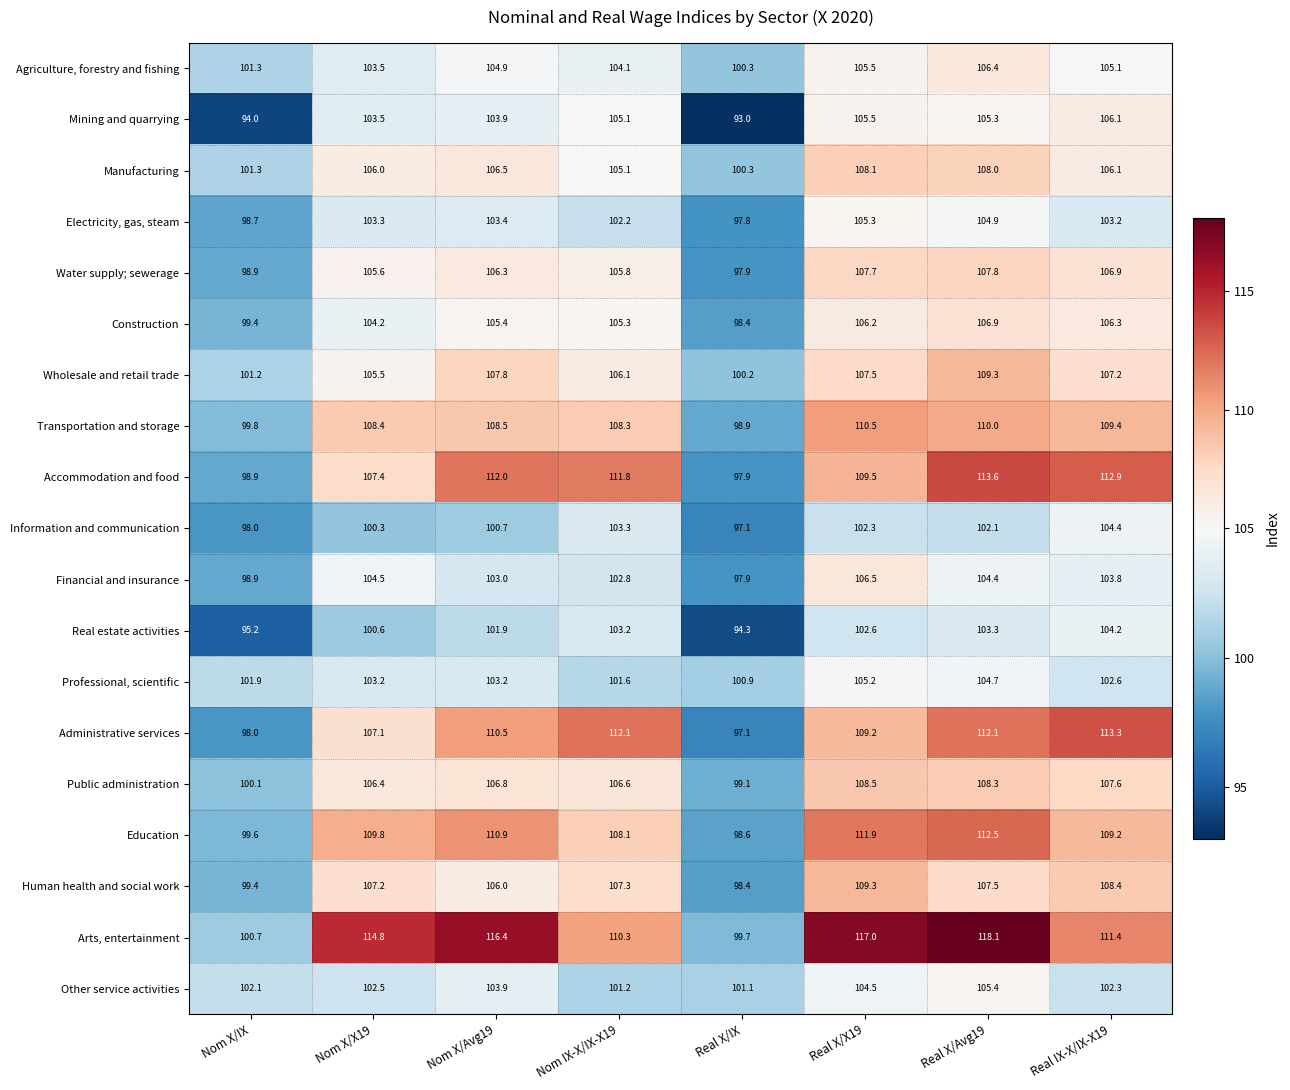

What is the difference between the maximum and minimum values in the Transportation and storage series?

11.6